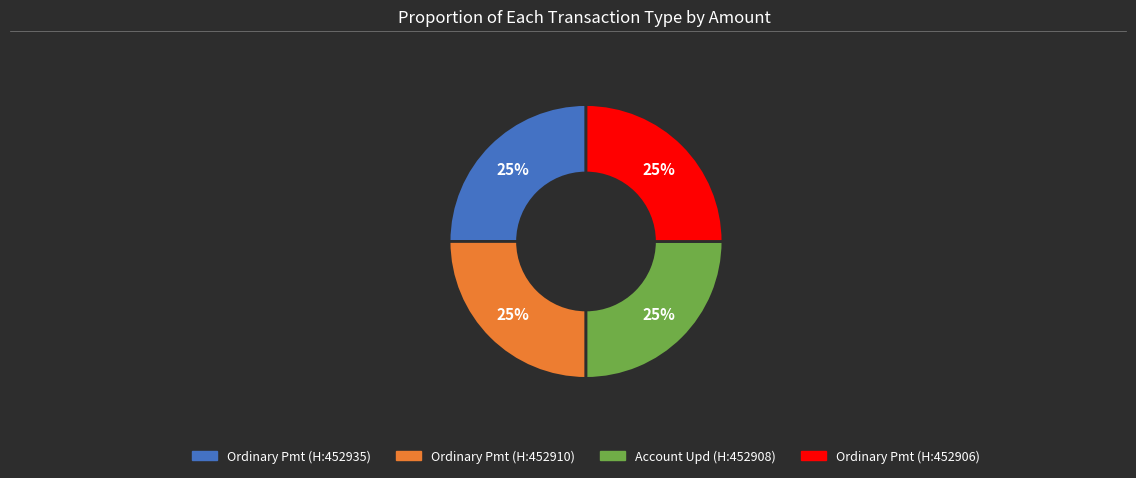

To the nearest percent, what is the average slice percentage?

25%